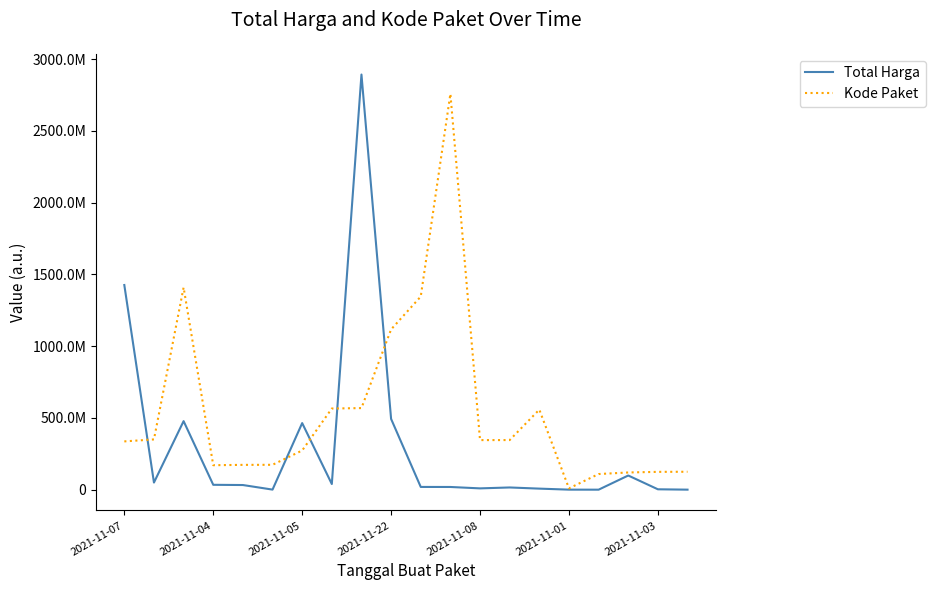

Reading left to right, what are all the values shown in this chart?

Total Harga: 1425867900	49730040	477600000	34000000	32441200	577875	464002100	39440000	2892122000	493000000	19175000	18900000	9180000	15513960	7401240	333600	78000	98772570	2772000	265000
Kode Paket: 336460000	350180000	1409060000	170600000	172920000	173360000	273040000	565420000	568500000	1116520000	1345580000	2757520000	345440000	345660000	557820000	9280000	108980000	119940000	124280000	124920000